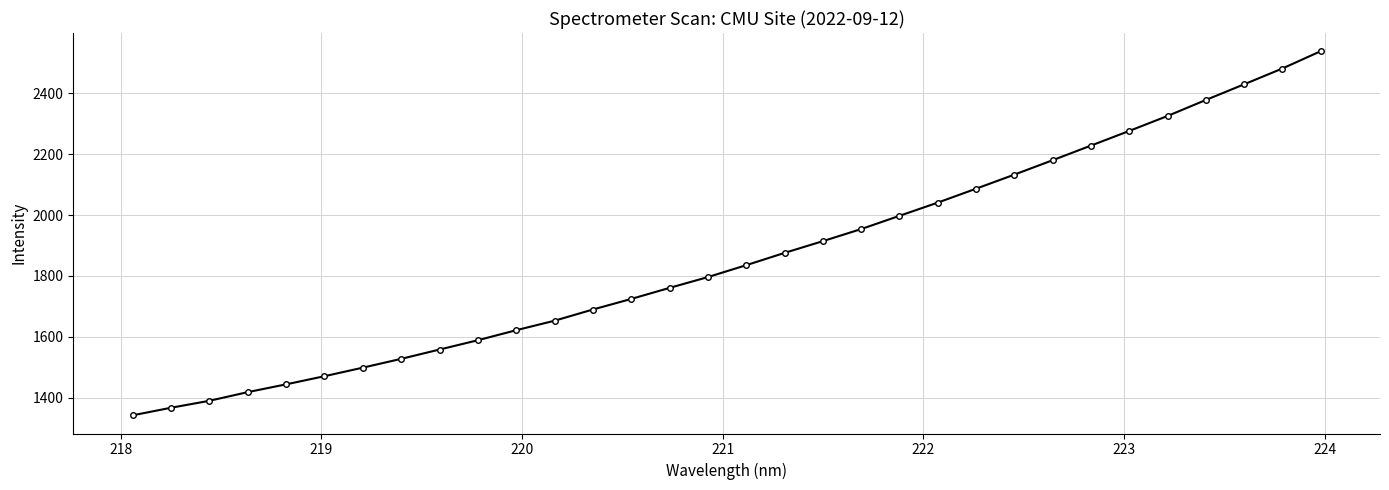

What is the minimum value shown in the chart?

1342.3